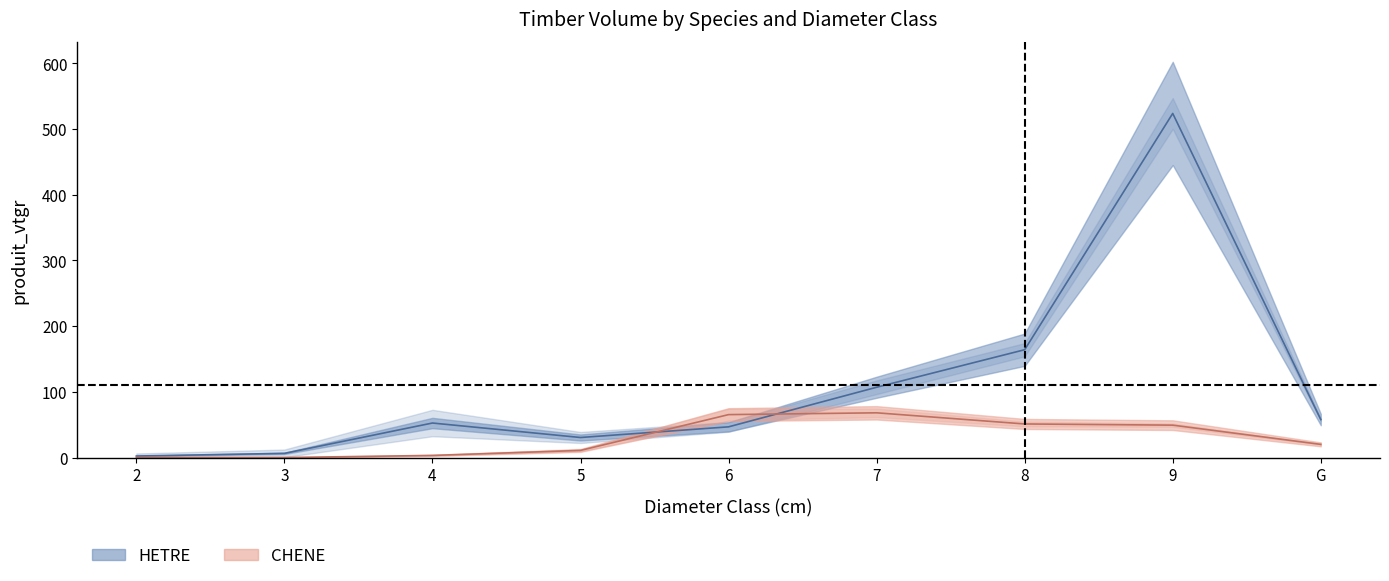

Reading left to right, what are all the values shown in this chart?

HETRE_produit_vtgr: 2=2.3	3=6.4	4=52.5	5=30.5	6=46.7	7=107.0	8=164.1	9=523.8	G=57.8
CHENE_produit_vtgr: 2=0.0	3=0.0	4=3.2	5=10.8	6=65.3	7=68.1	8=51.1	9=49.3	G=20.0